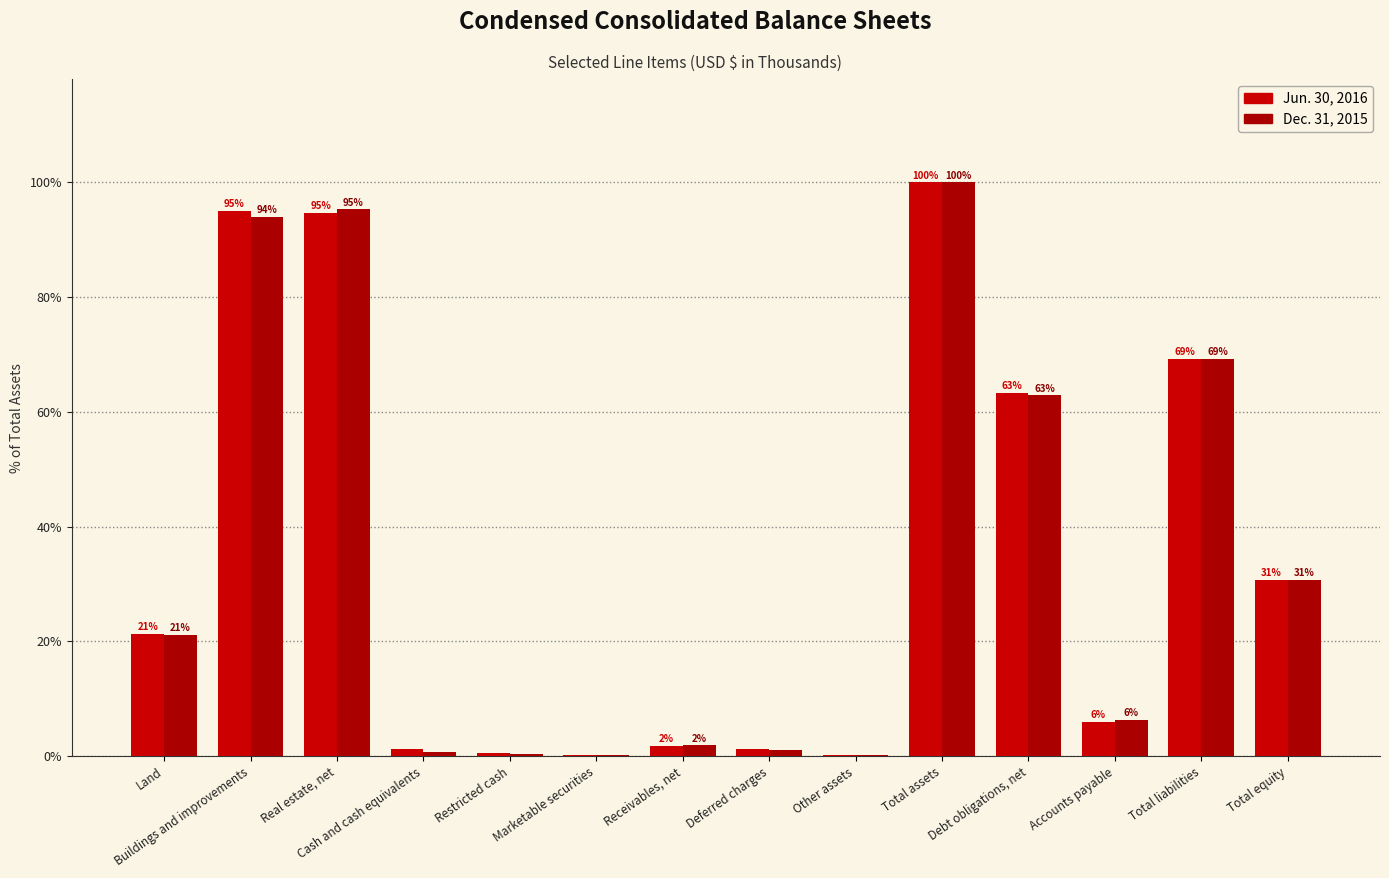

How many groups of bars are there?

14